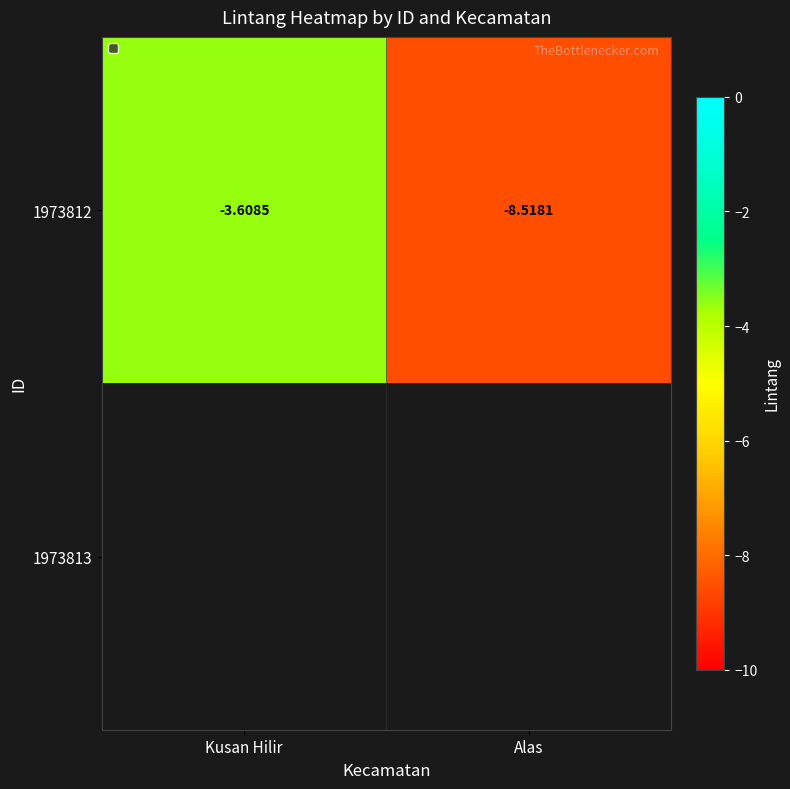

What is the average value?

-6.1